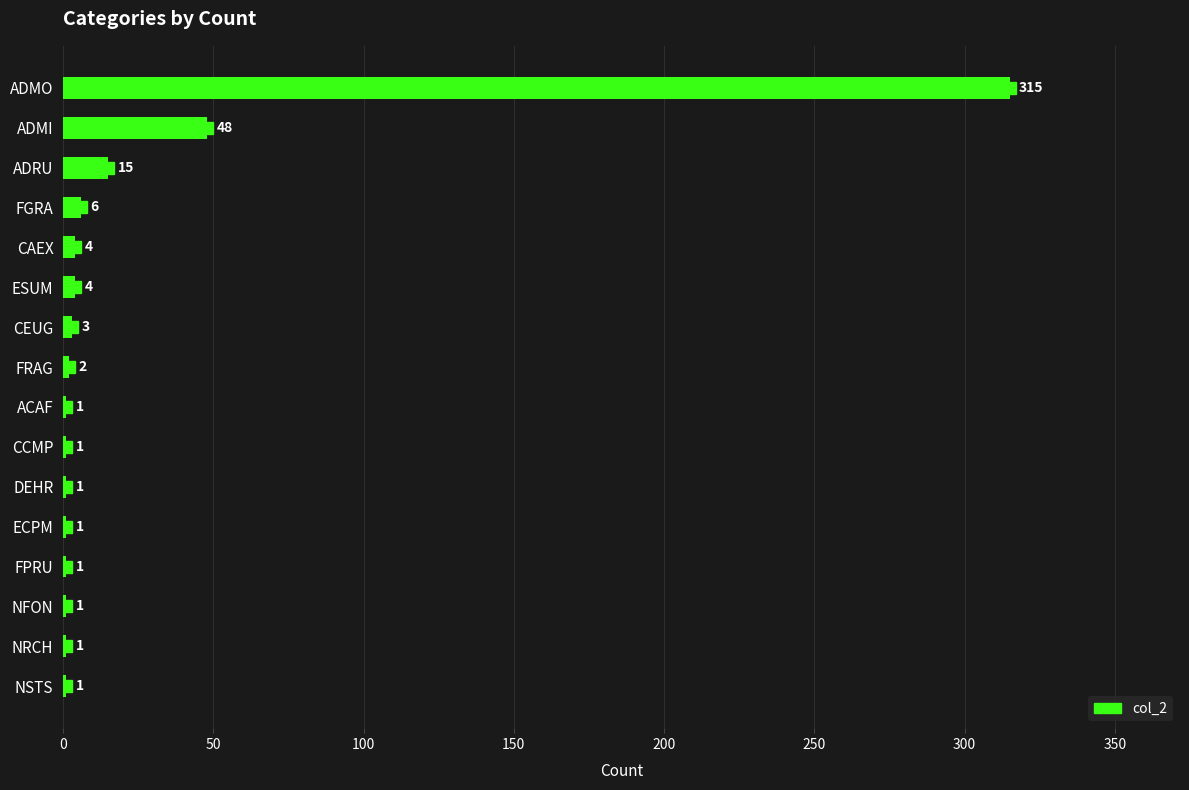

Reading bottom to top, what are all the values shown in this chart?

NSTS=1	NRCH=1	NFON=1	FPRU=1	ECPM=1	DEHR=1	CCMP=1	ACAF=1	FRAG=2	CEUG=3	ESUM=4	CAEX=4	FGRA=6	ADRU=15	ADMI=48	ADMO=315